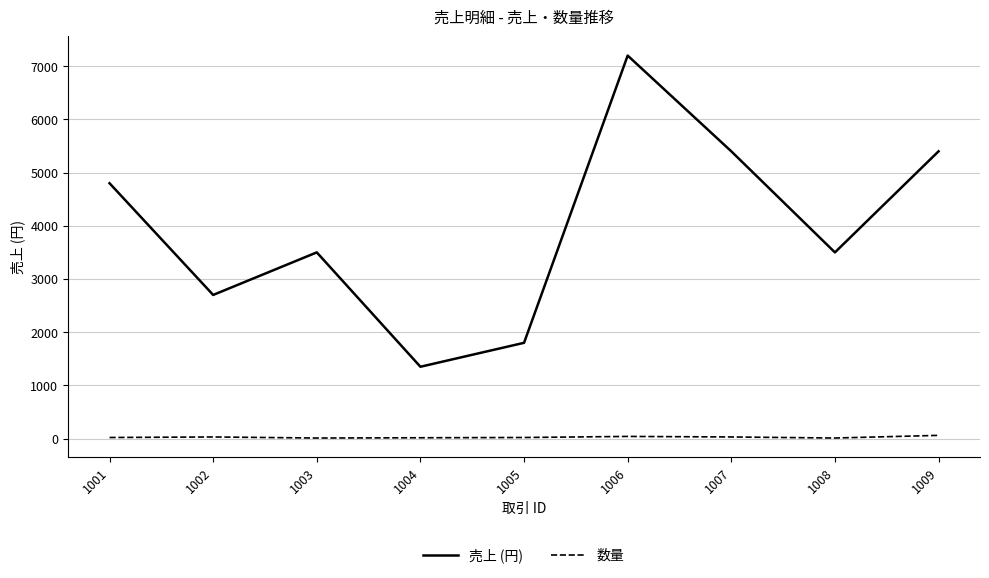

At how many categories does at least one series exceed 5354?

3